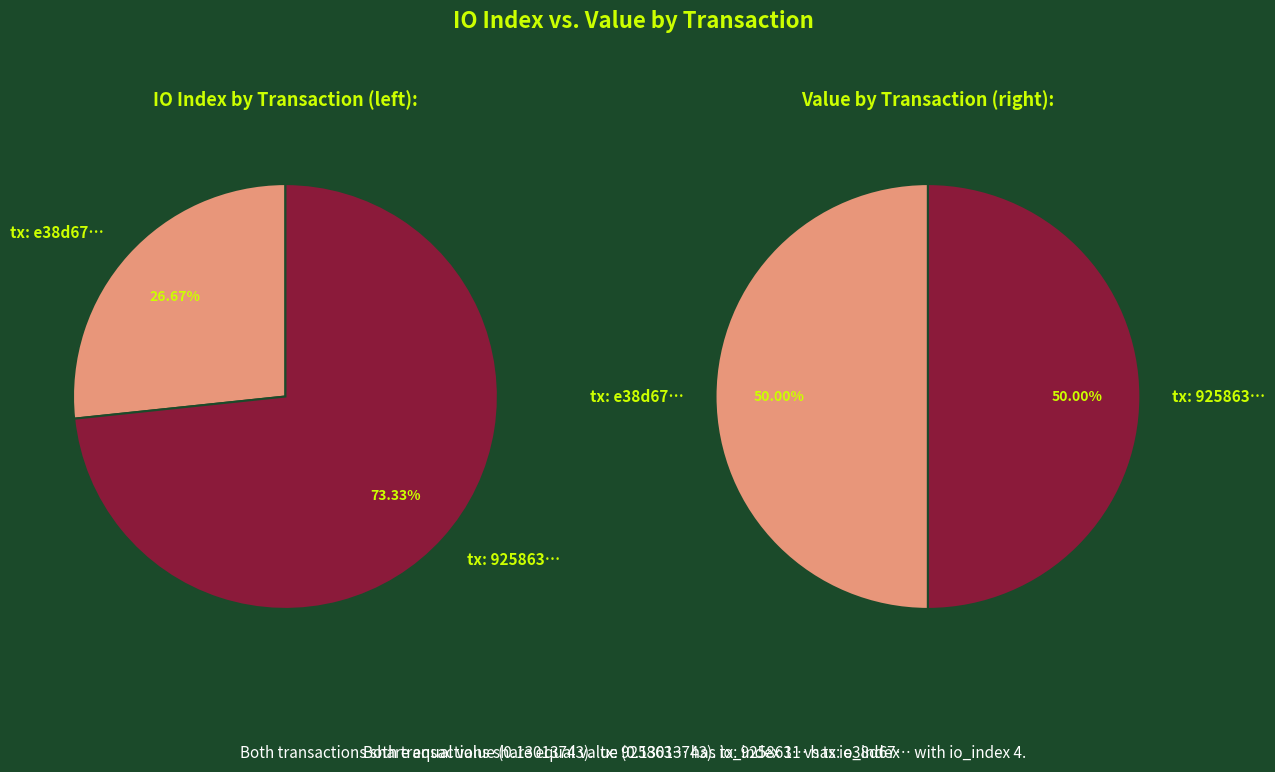

Between io_index and value, which series saw the biggest shift?

io_index